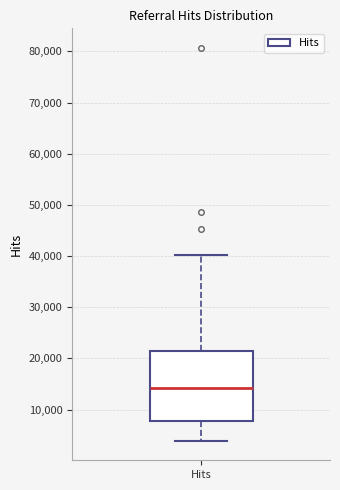

Transcribe this box plot: give where the median line is, the range the box spans, and where the two whiskers end, as read against the y-axis. The values are not printed on the chart, so give them approximately, as read against the axis.

median 14000, box 8000 to 21000, whiskers 4000 to 40000